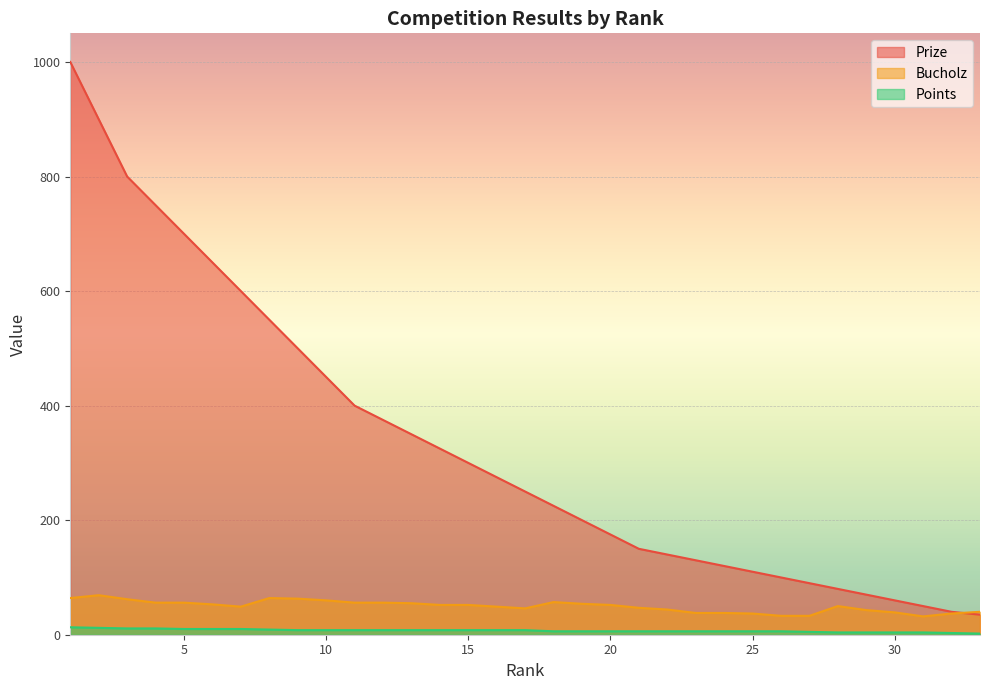

What is the minimum value for Points?

2